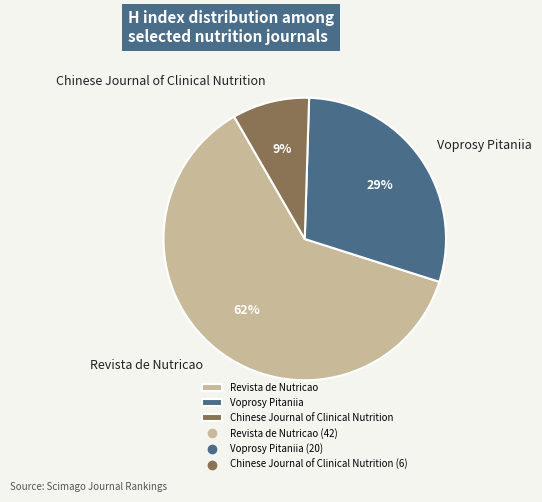

To the nearest percent, what percentage of the pie is Revista de Nutricao?

62%